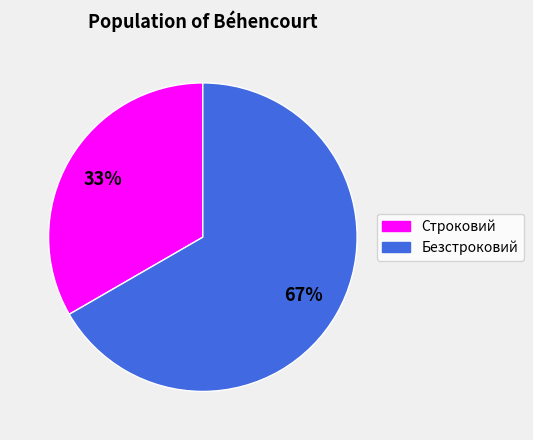

What percentage is the Безстроковий slice, to the nearest percent?

67%